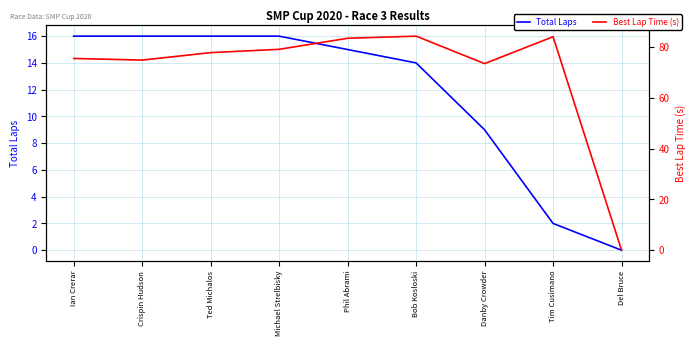

What is the sum of the Best Lap Time (s) values at Danby Crowder and Ian Crerar?

149.0